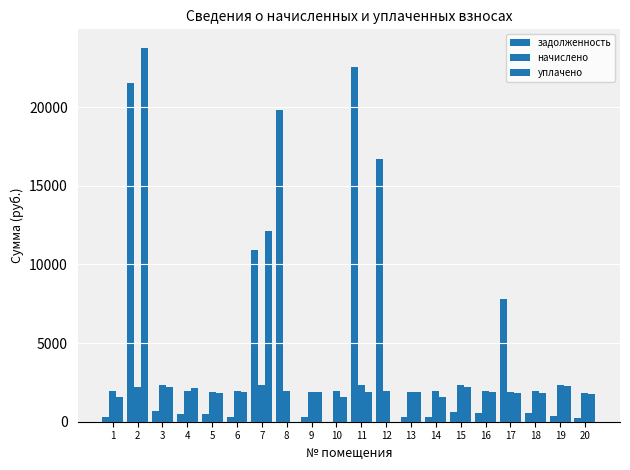

What is the difference between the начислено values at 14 and 6?

11.7